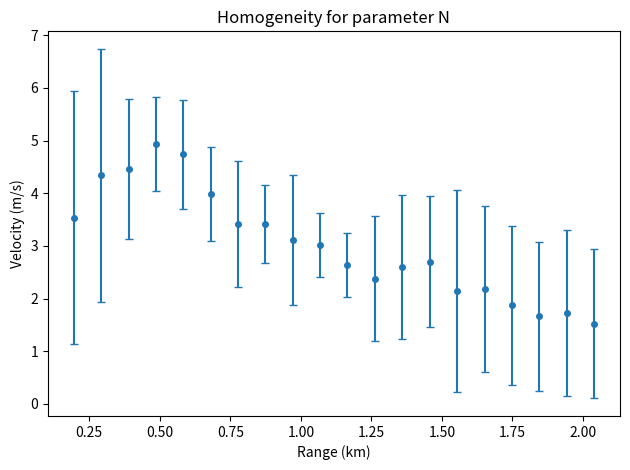

What is the value of the 6th point from the left?

4.0